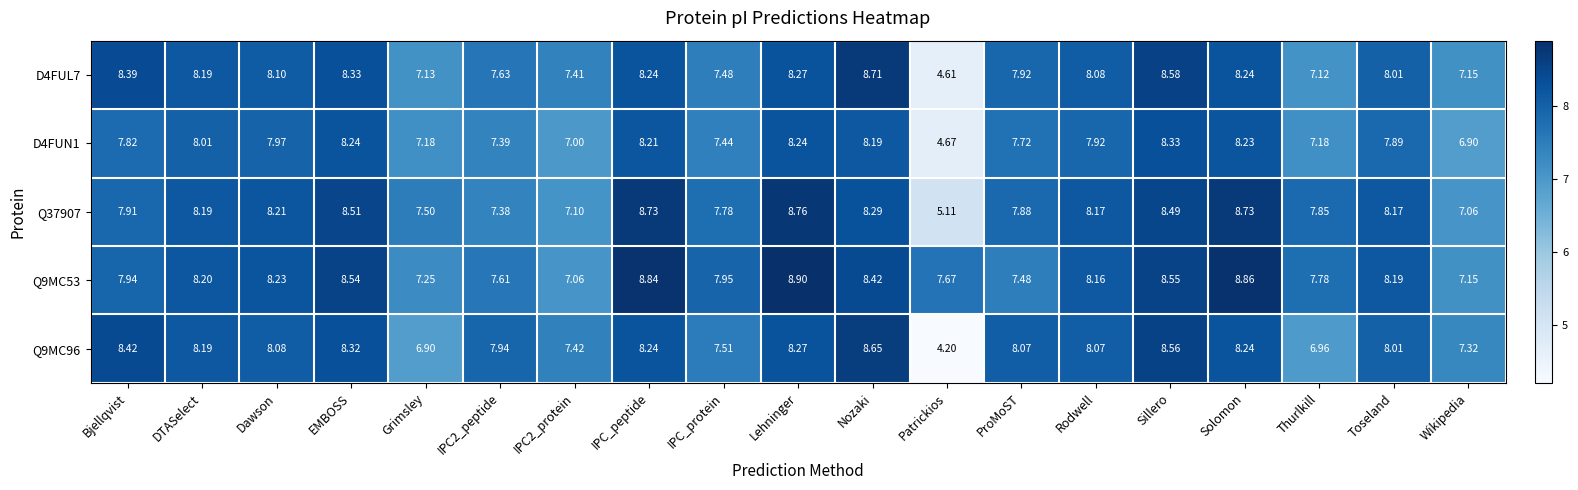

Which series has the largest total across all categories?

Q9MC53